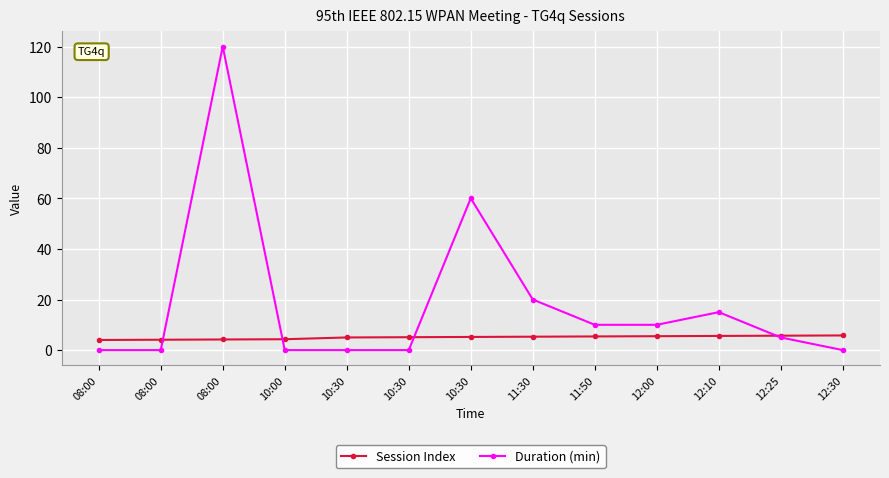

How many lines are shown in the chart?

2